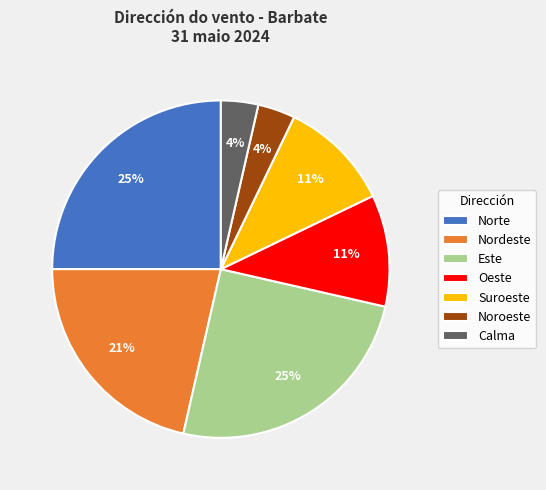

To the nearest percent, what is the combined percentage of Este and Oeste?

36%